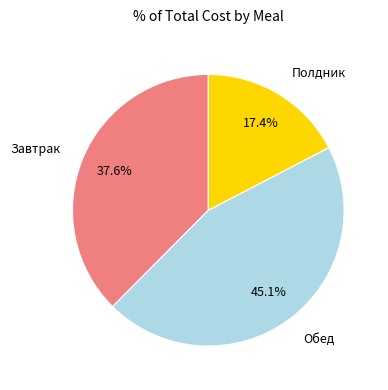

True or false: Обед accounts for 39% of the total.

False